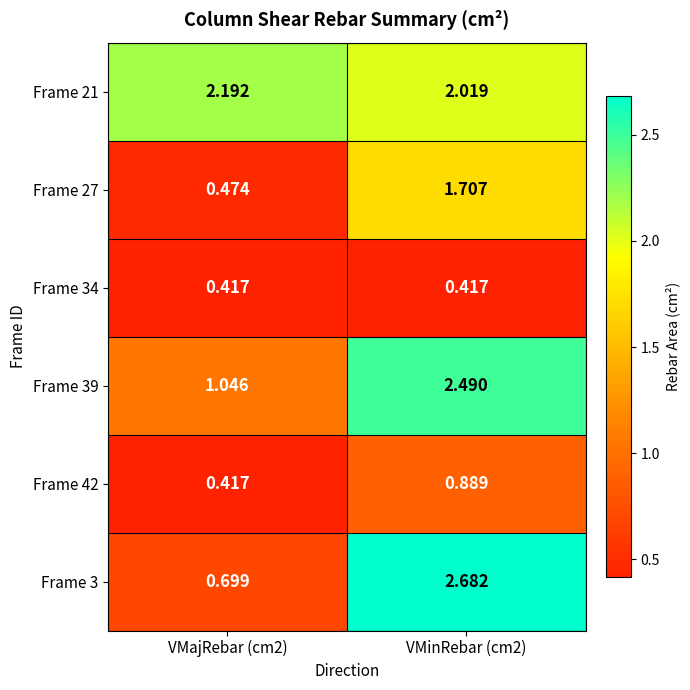

Is the value of Frame 27 at VMajRebar (cm2) greater than the value of Frame 3 at VMajRebar (cm2)?

No